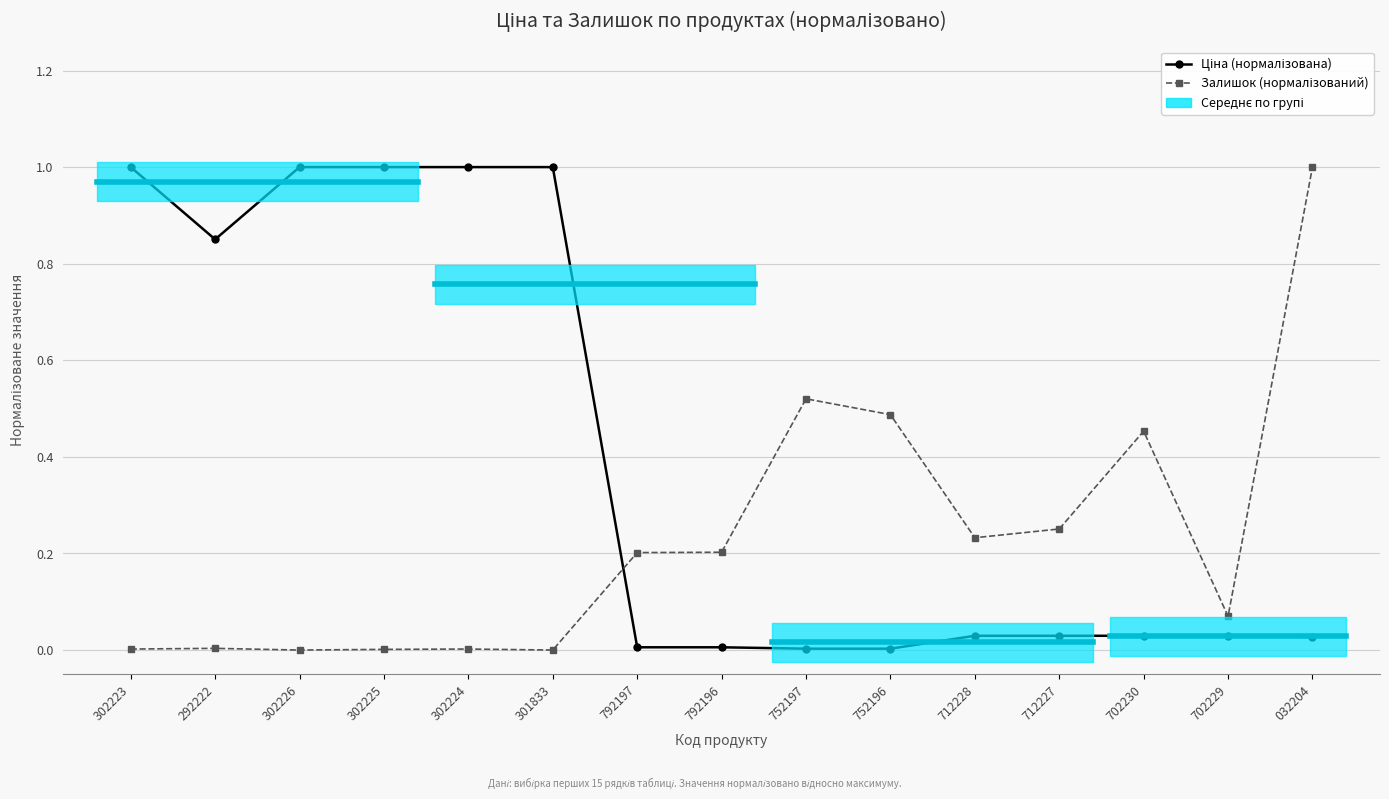

True or false: Ціна (нормалізована) and Залишок (нормалізований) intersect in this chart.

True